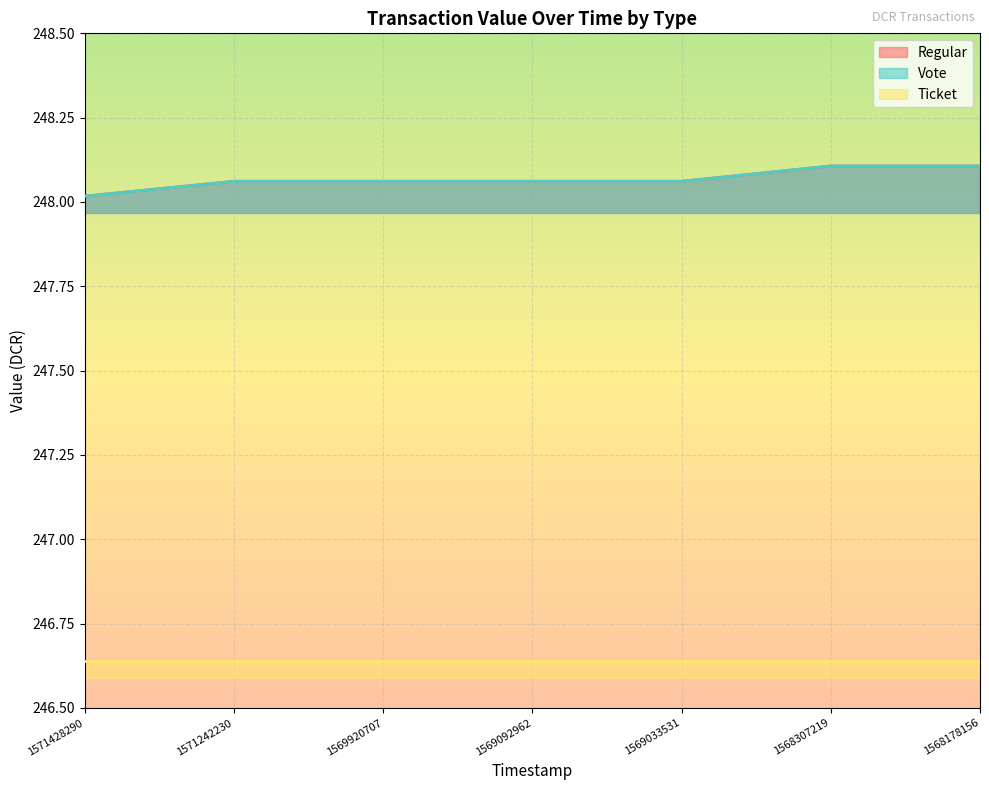

The value of Vote at 1569920707 is 248.1. True or false?

True